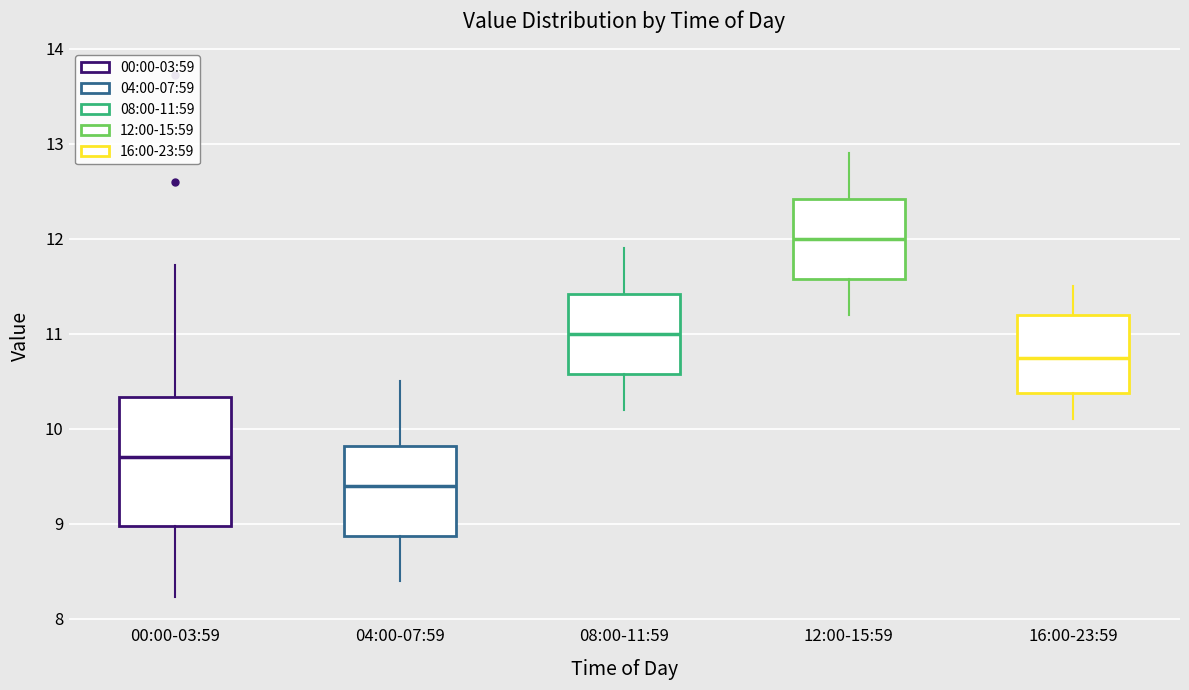

Where does the median line of the box for 04:00-07:59 sit on the y-axis? The values are not printed on the chart, so give them approximately, as read against the axis.

9.4